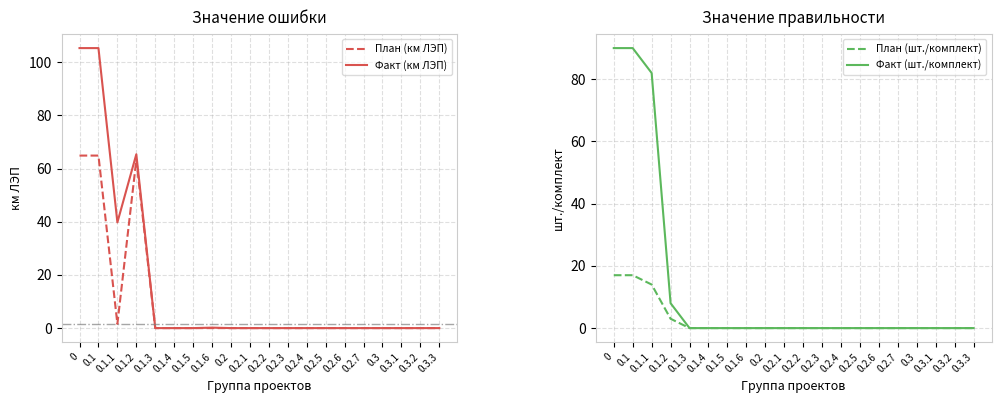

Which series changed the most between 0.3 and 0.3.1?

План (км ЛЭП)